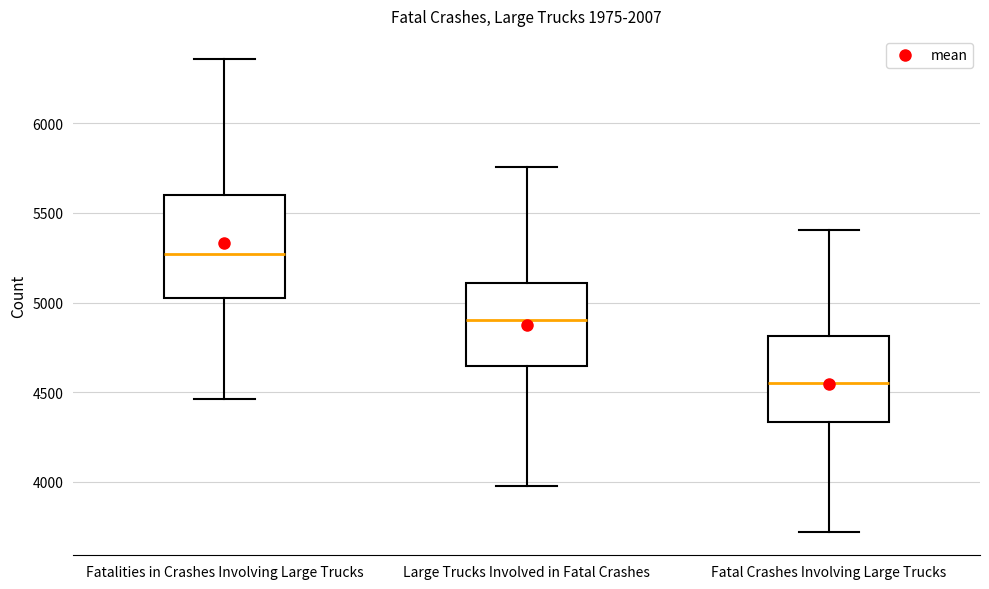

Where does the median line of the box for Fatalities in Crashes Involving Large Trucks sit on the y-axis? The values are not printed on the chart, so give them approximately, as read against the axis.

5250